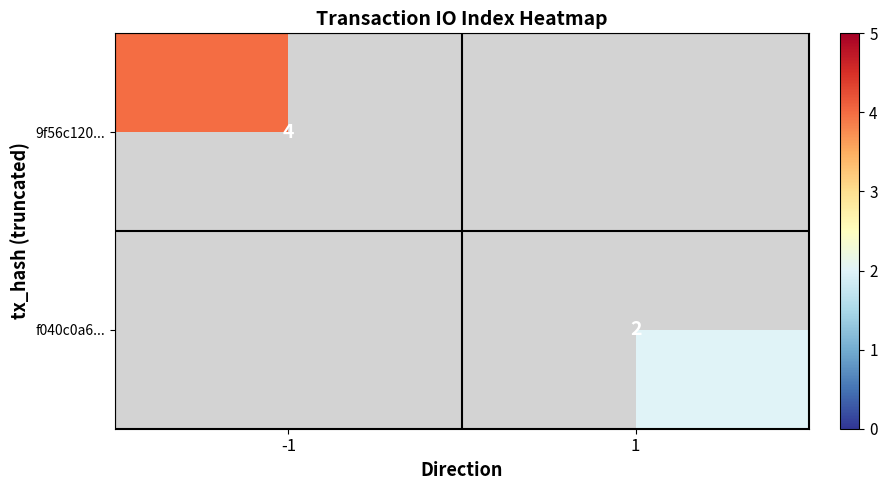

The f040c0a6... series shows 2 at 1. True or false?

True